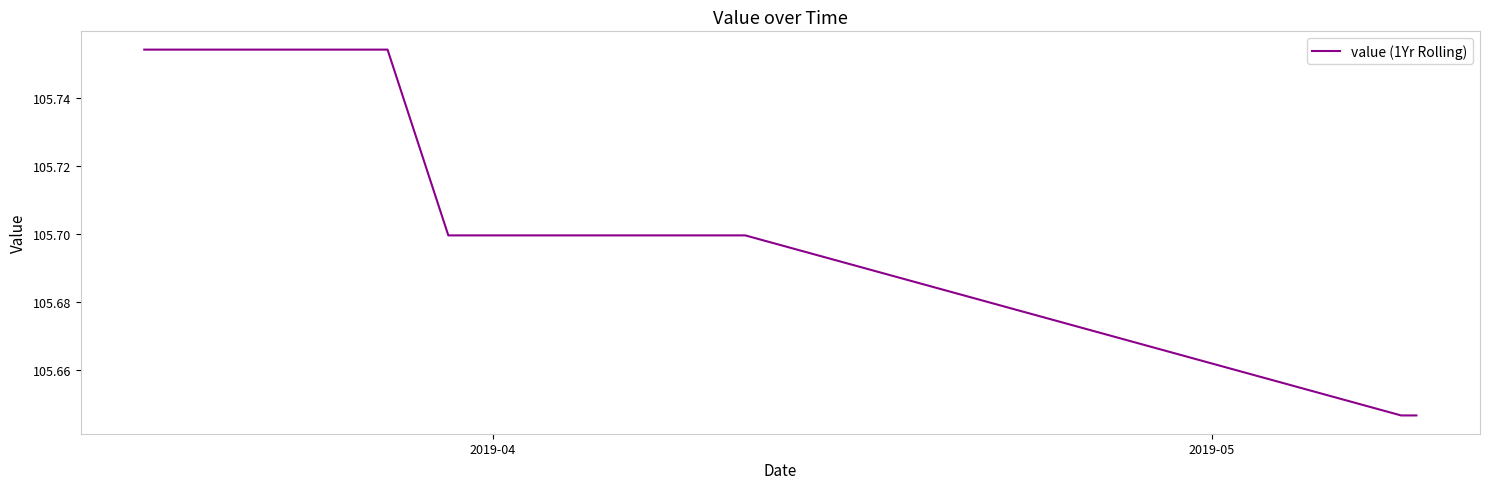

True or false: the data shows 147.1 at 10.

False